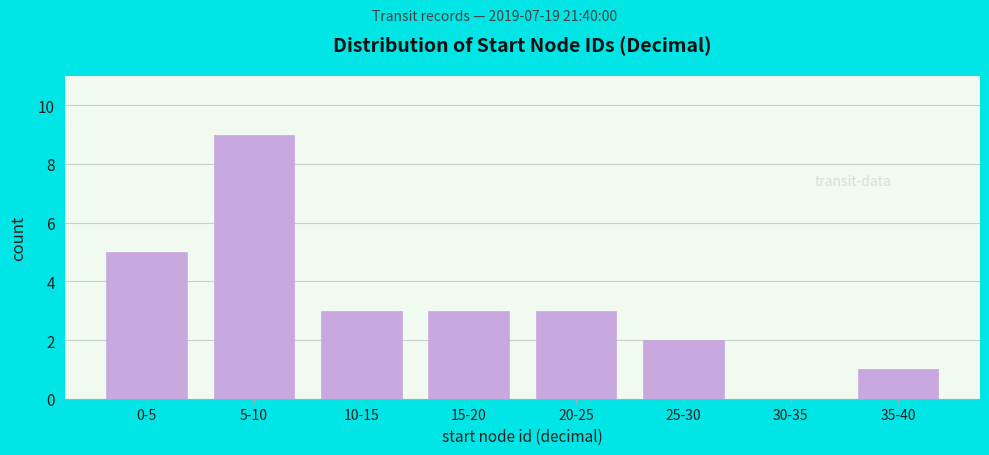

Reading left to right, list all the values displayed in this chart.

0-5=5	5-10=9	10-15=3	15-20=3	20-25=3	25-30=2	30-35=0	35-40=1